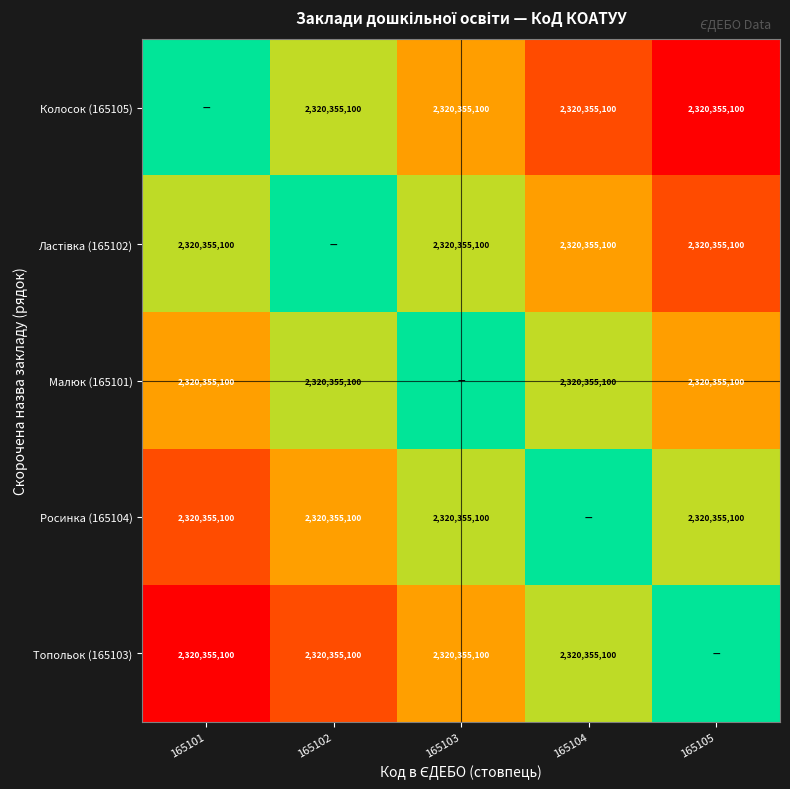

True or false: Росинка (165104) has a value of 2320355100 at 165103.

True